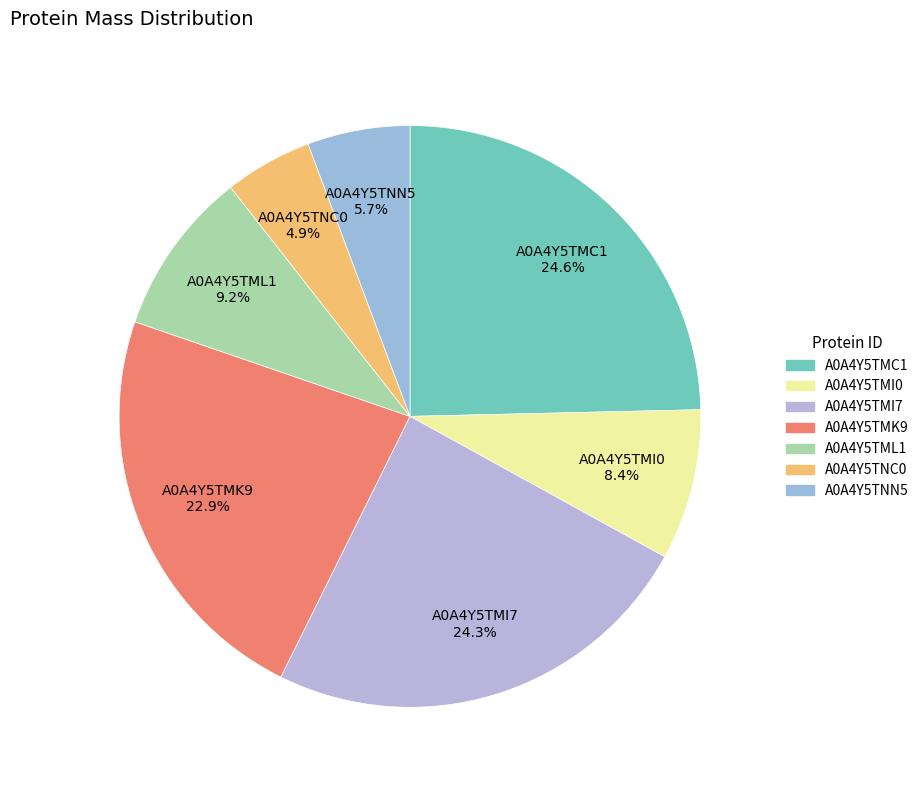

To the nearest percent, what is the difference between the A0A4Y5TML1 and A0A4Y5TMI7 slice percentages?

15%